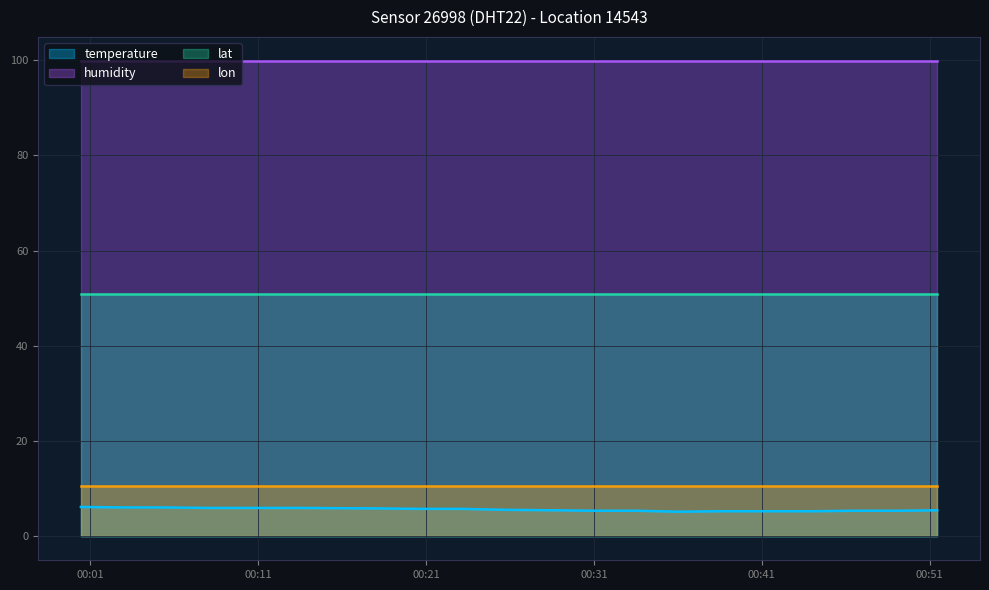

List the labels in order of lon value, largest first.

2024-03-02T00:00:26, 2024-03-02T00:02:53, 2024-03-02T00:05:20, 2024-03-02T00:07:55, 2024-03-02T00:10:39, 2024-03-02T00:13:07, 2024-03-02T00:17:59, 2024-03-02T00:20:26, 2024-03-02T00:23:05, 2024-03-02T00:25:41, 2024-03-02T00:28:41, 2024-03-02T00:31:07, 2024-03-02T00:33:36, 2024-03-02T00:36:03, 2024-03-02T00:38:31, 2024-03-02T00:41:07, 2024-03-02T00:43:59, 2024-03-02T00:46:28, 2024-03-02T00:48:58, 2024-03-02T00:51:27